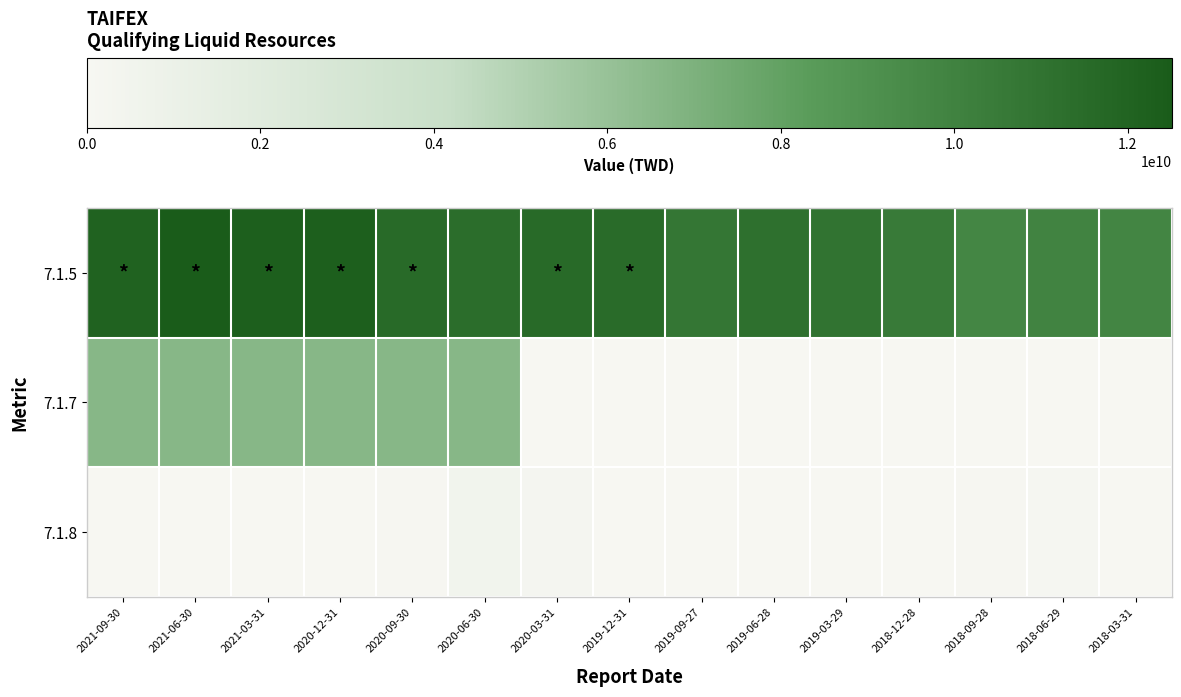

Which label corresponds to the largest value in the chart?

2021-06-30